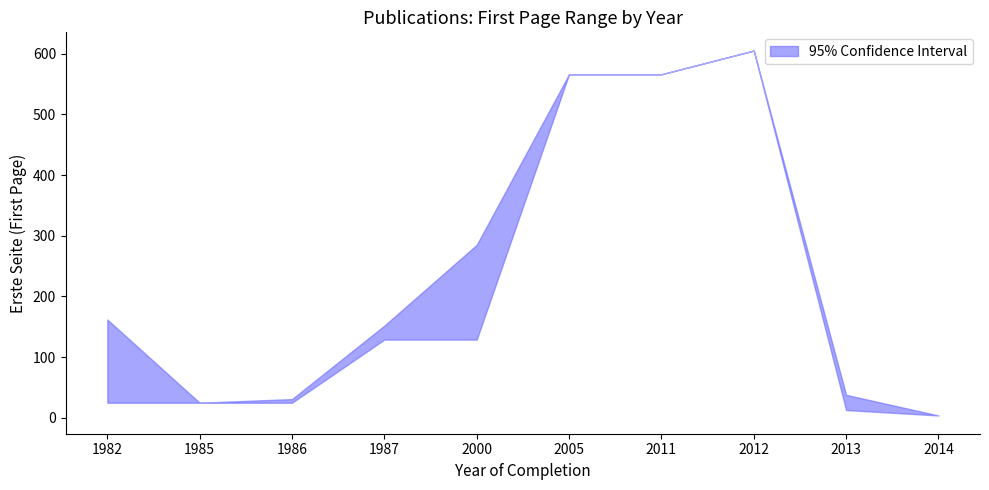

True or false: lower and upper intersect in this chart.

False